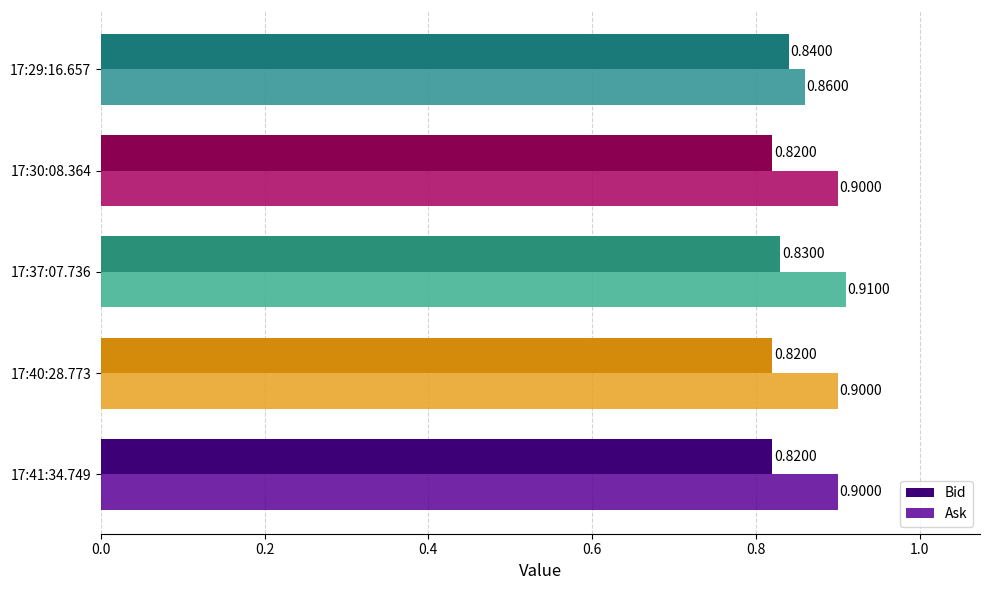

List the series in order of their peak value, lowest first.

Bid, Ask